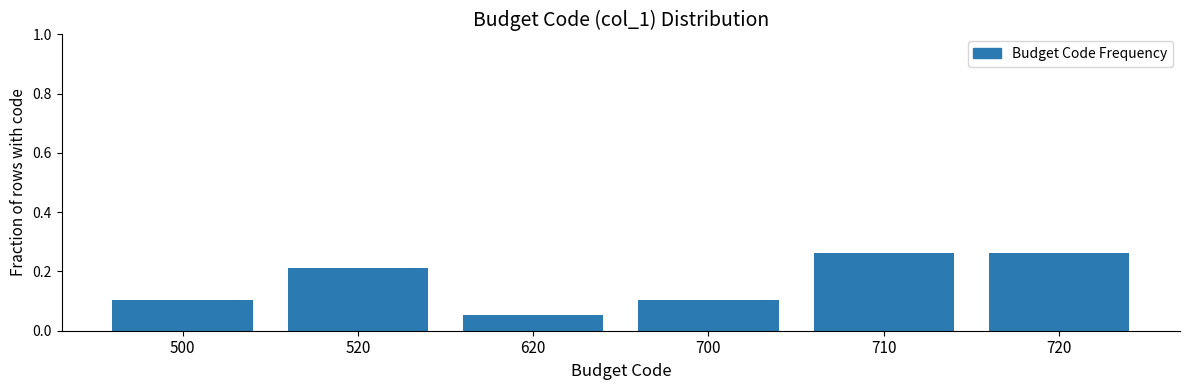

Count the values in the range 0 to 1.

6